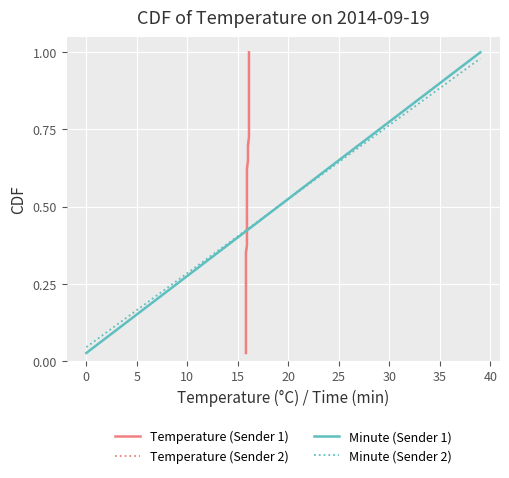

True or false: Minute (Sender 1) and Temperature (Sender 2) cross at least once.

True